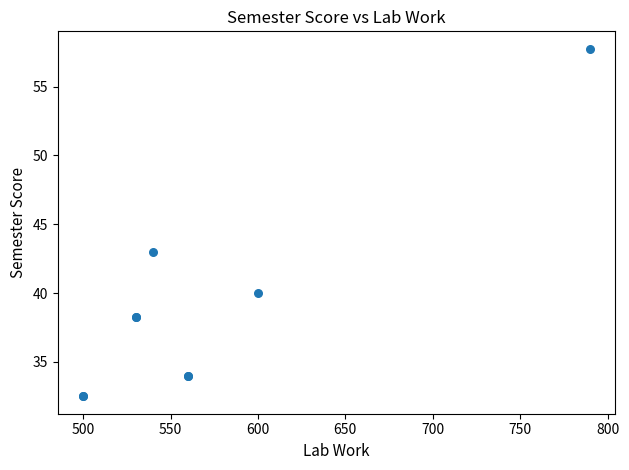

What Y value in the scatter plot is closest to 45?

43.0